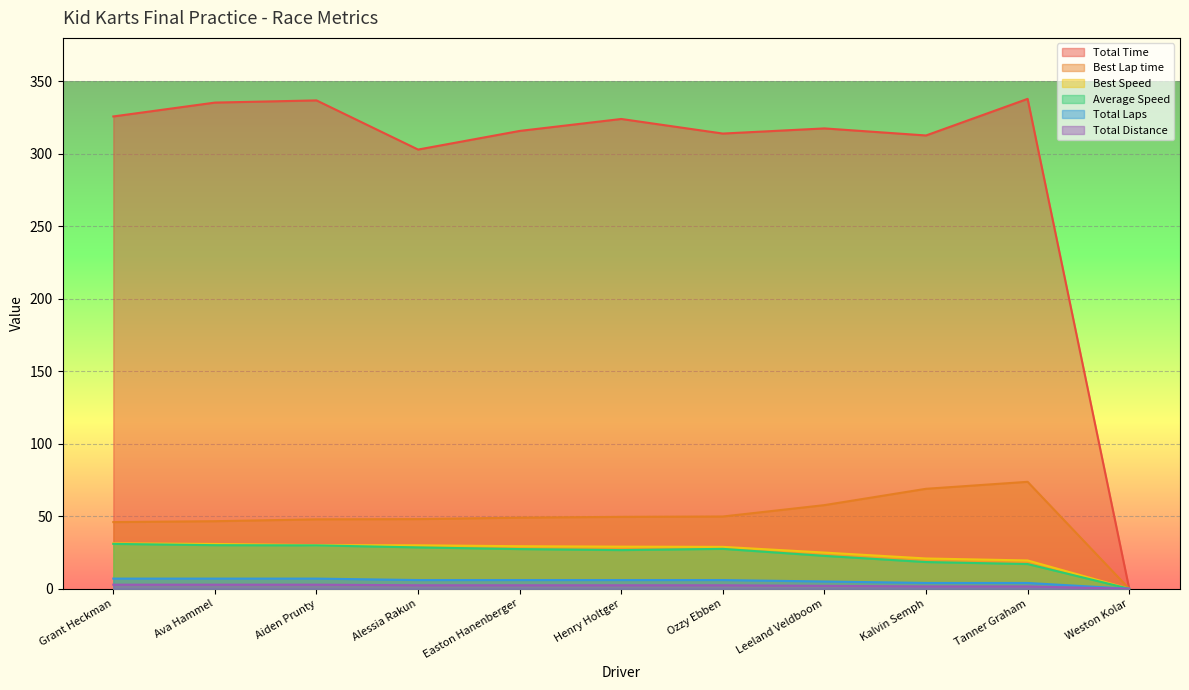

Which series changed the most between Aiden Prunty and Leeland Veldboom?

Total Time